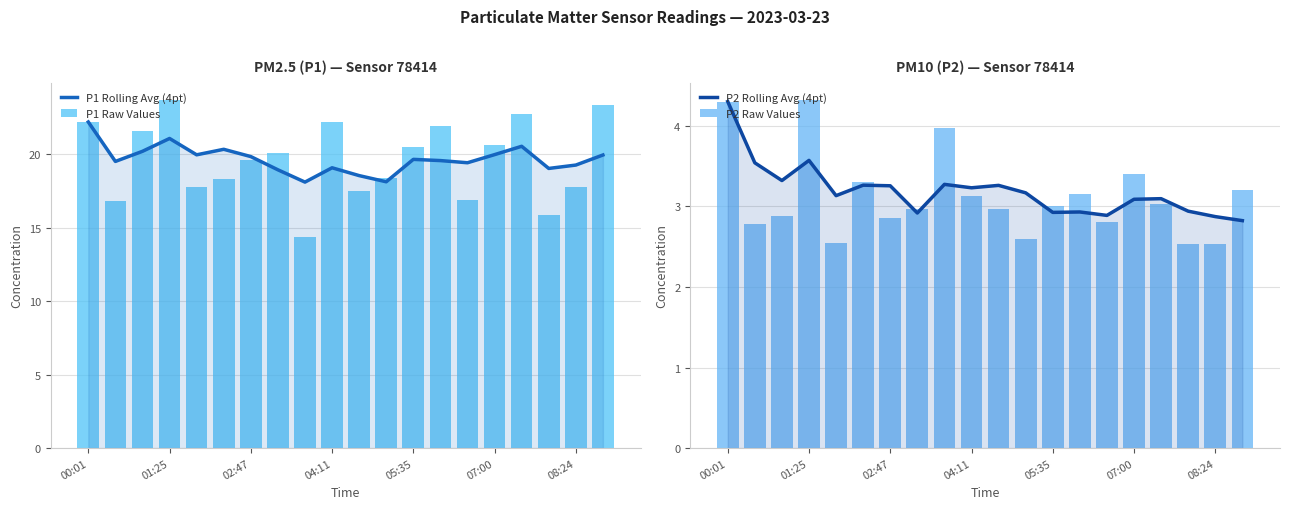

Is it true that P1 Rolling Avg (4pt) equals 6.6 at 13?

False